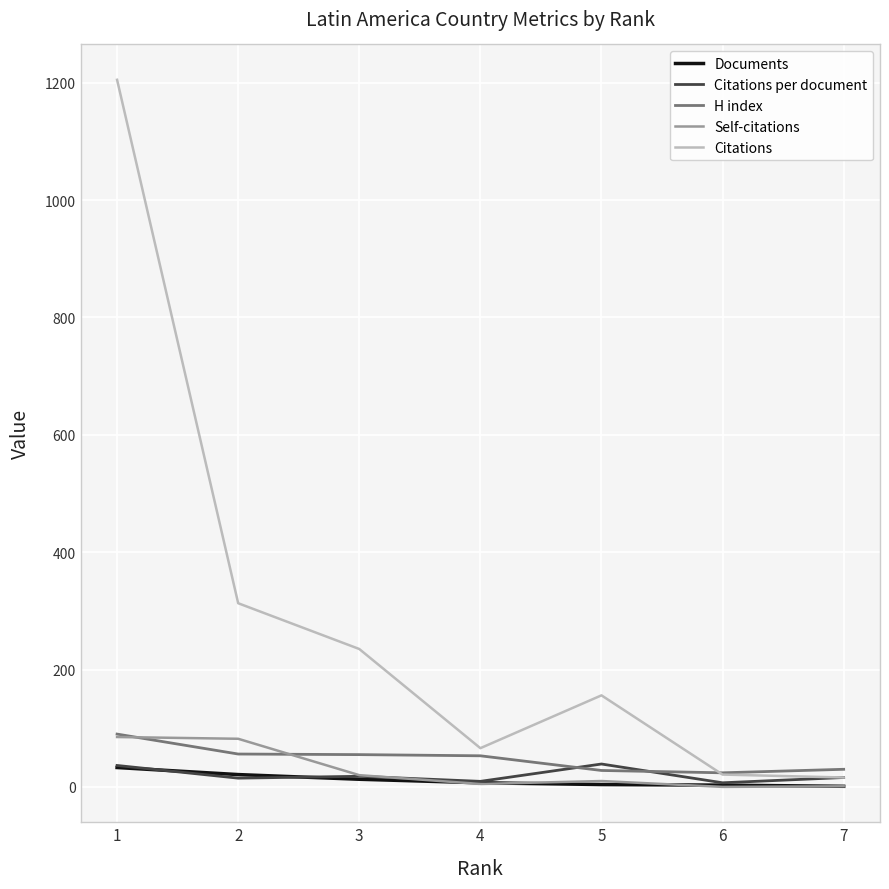

Which series has the widest spread of values?

Citations